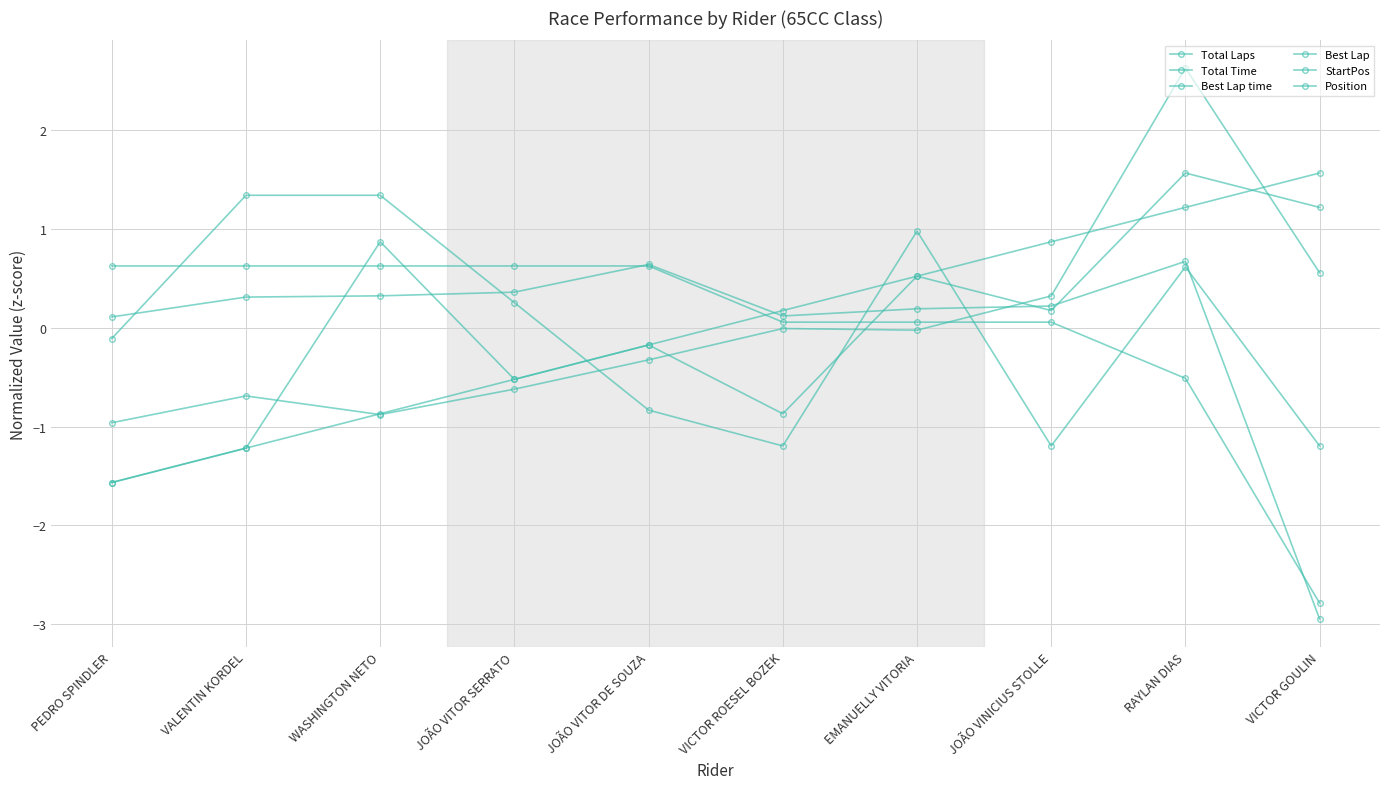

What position from the left is RAYLAN DIAS?

9